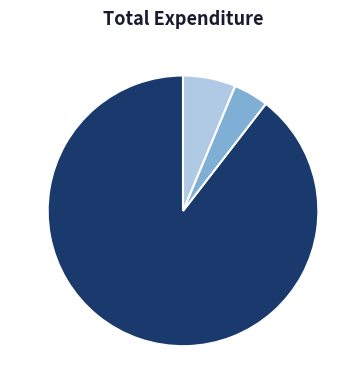

To the nearest percent, what is the difference between the 卫生健康支出 and 住房保障支出 slice percentages?

2%